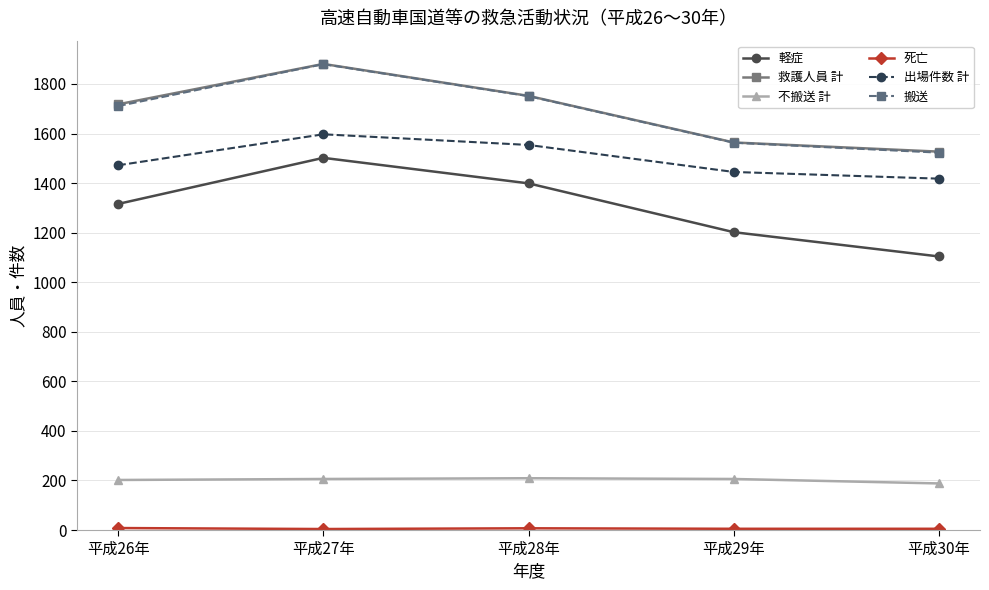

What is the label of the 4th point from the right?

平成27年